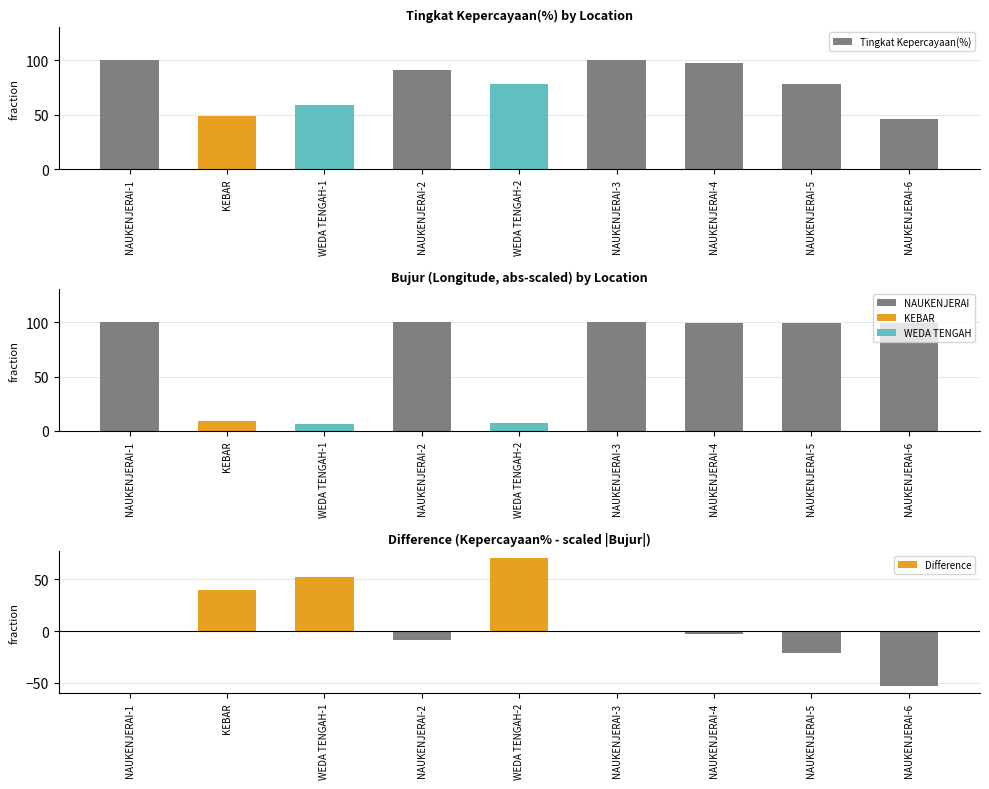

What is the difference between the second highest and second lowest values in the Tingkat Kepercayaan(%) series?

51.0